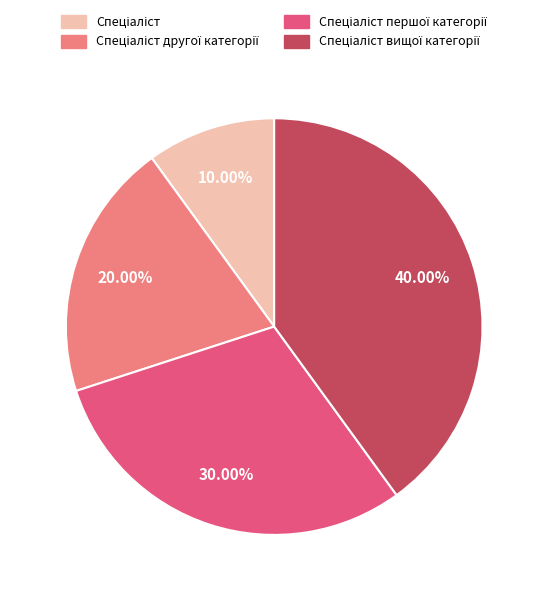

Is there any slice that represents more than half of the pie?

No